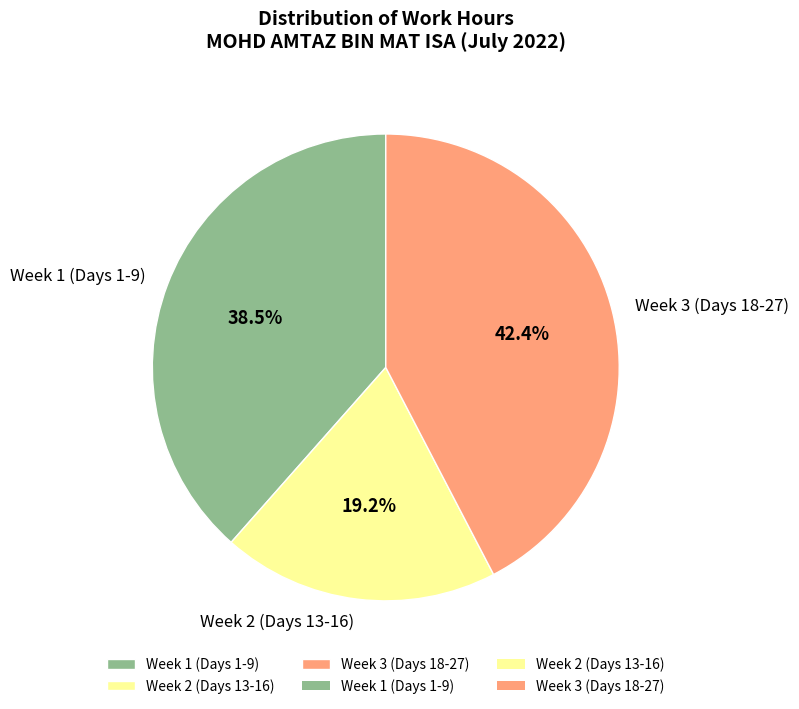

Which slice is the smallest?

Week 2 (Days 13-16)